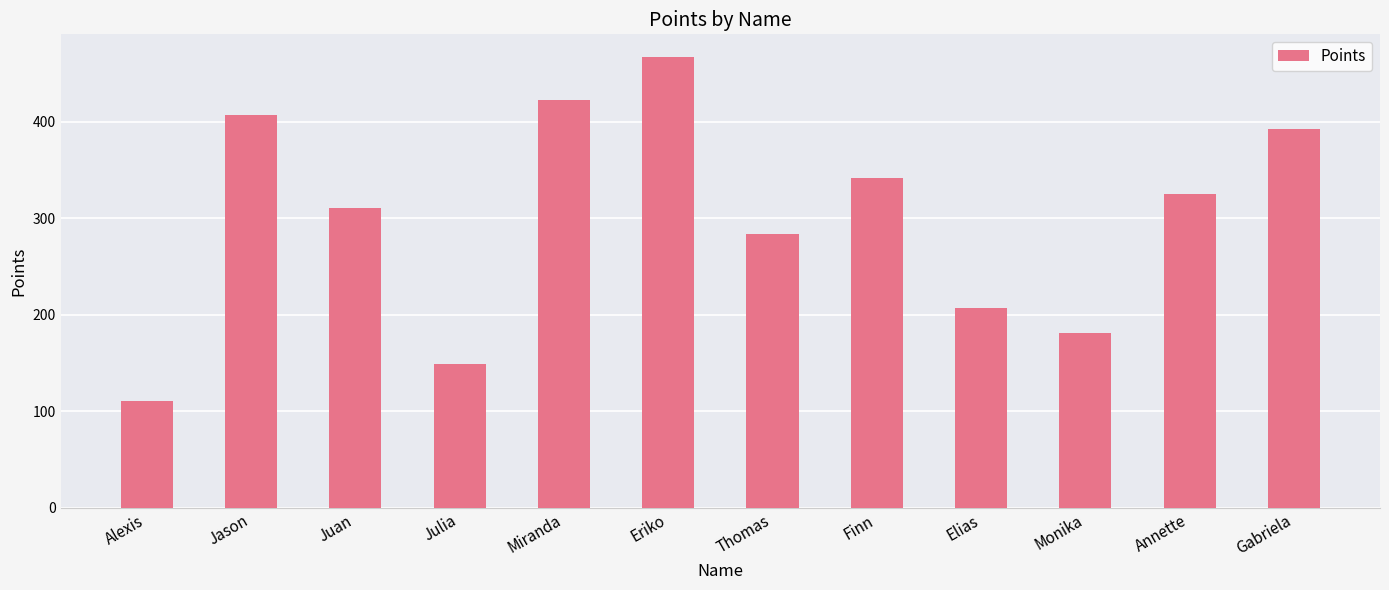

What is the change in value from Elias to Monika?

-26